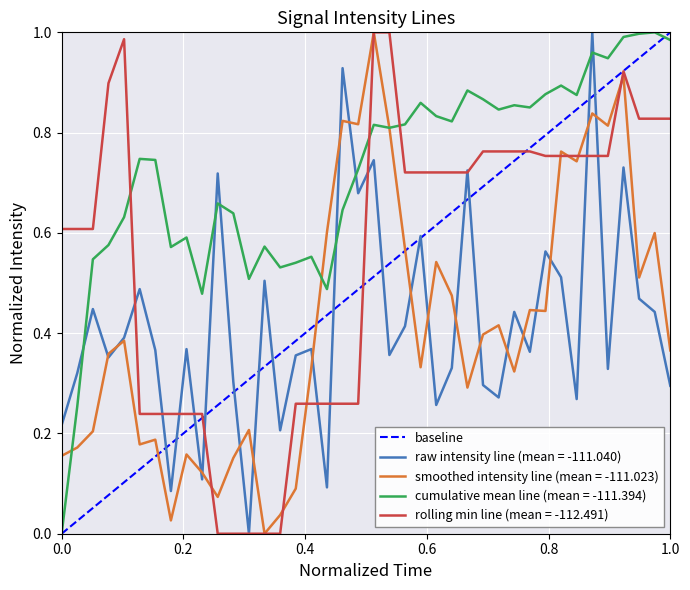

Which series ends up on top after the final intersection of raw intensity line (mean = -111.040) and cumulative mean line (mean = -111.394)?

cumulative mean line (mean = -111.394)